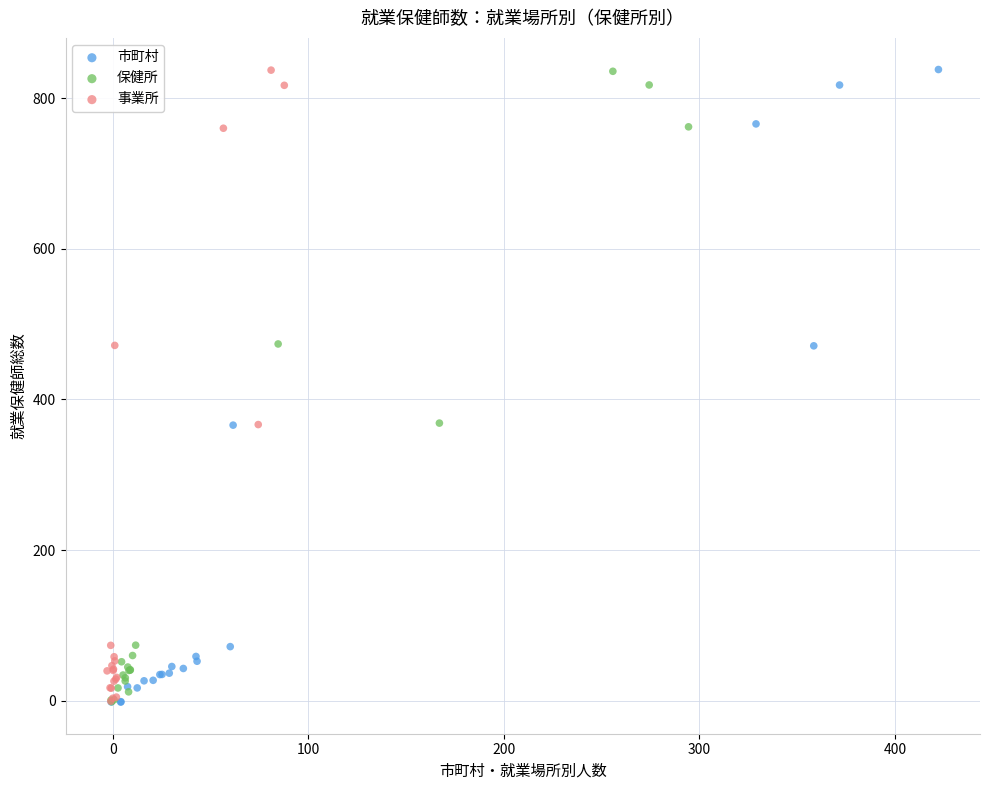

What are all the series names shown in the legend?

市町村, 保健所, 事業所